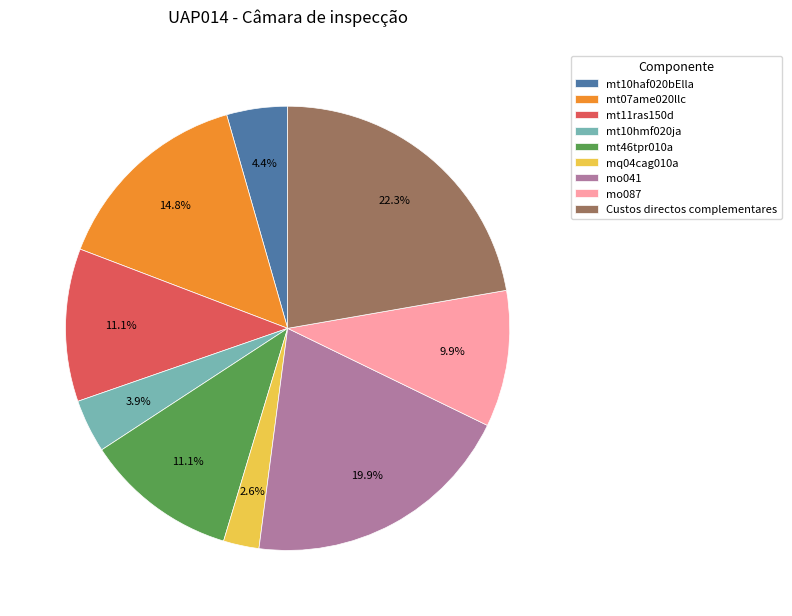

True or false: mt07ame020llc accounts for 23% of the total.

False